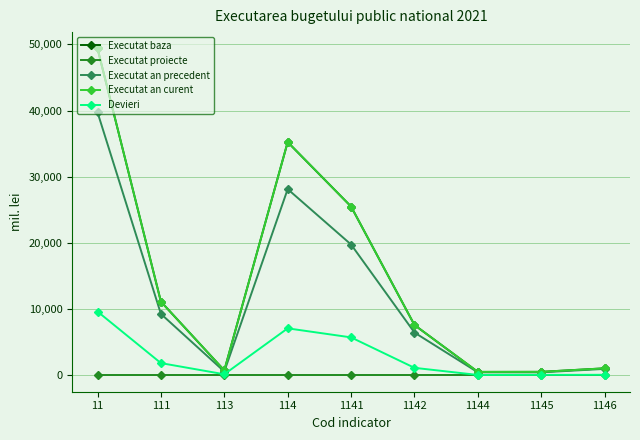

Does the chart have visible grid lines?

Yes